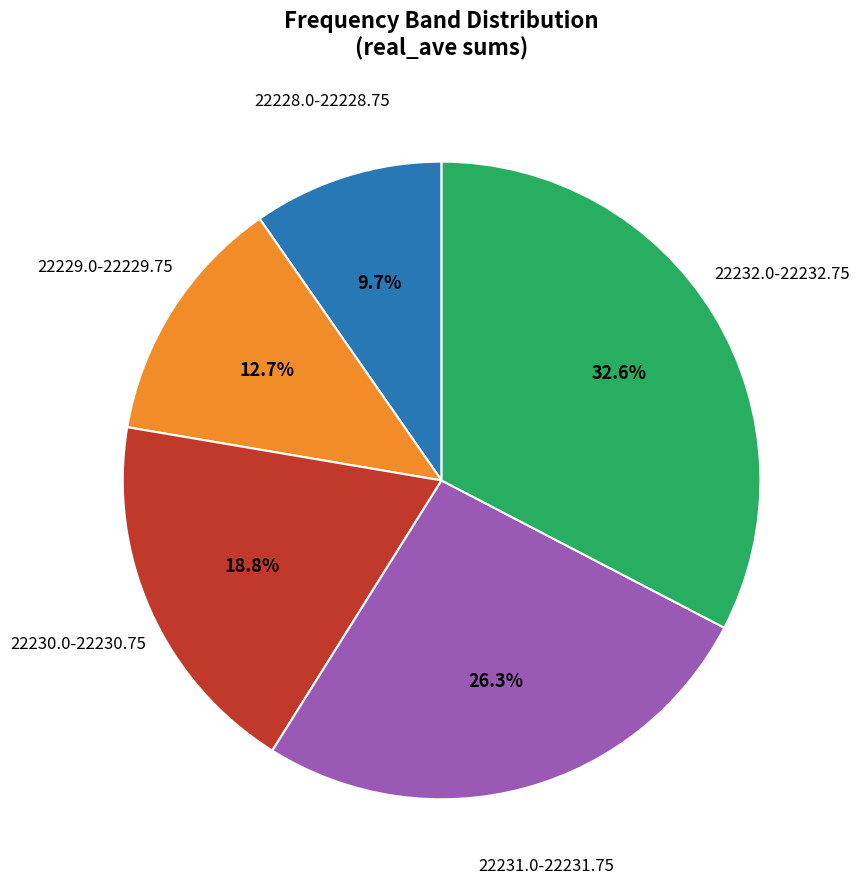

Is there a majority slice in this chart?

No